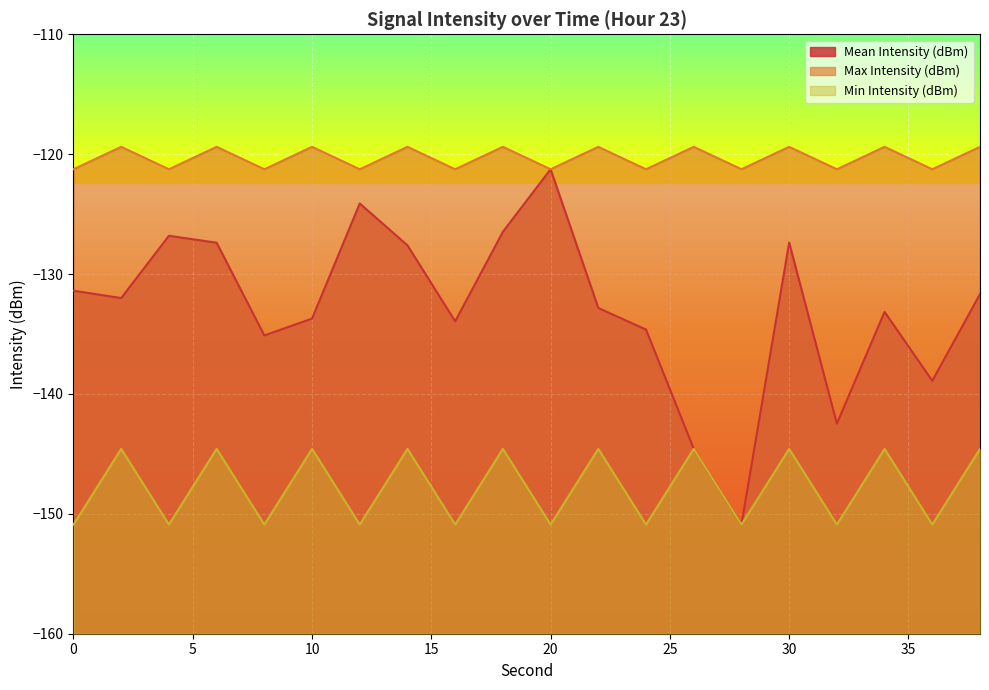

How many data points in Mean Intensity (dBm) are less than -132?

11